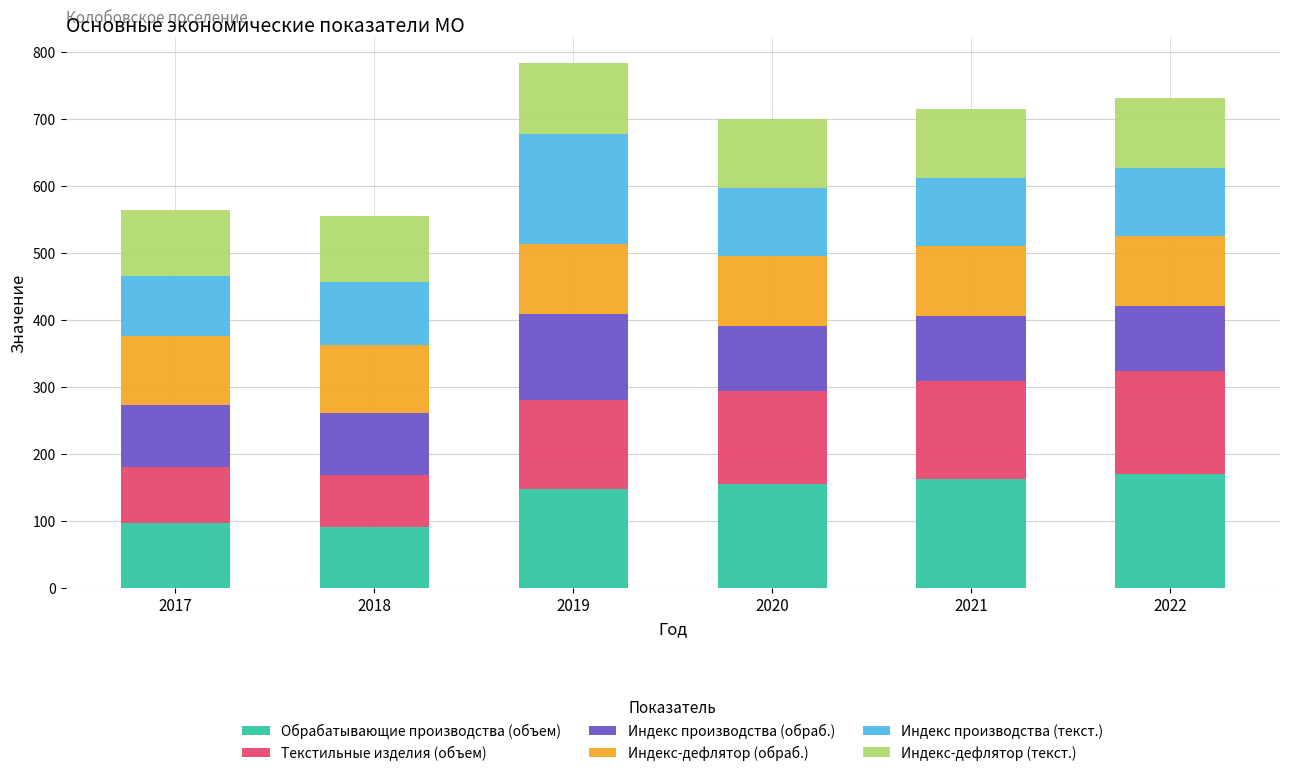

The value of Обрабатывающие производства (объем) at 2020 is 154.2. True or false?

True